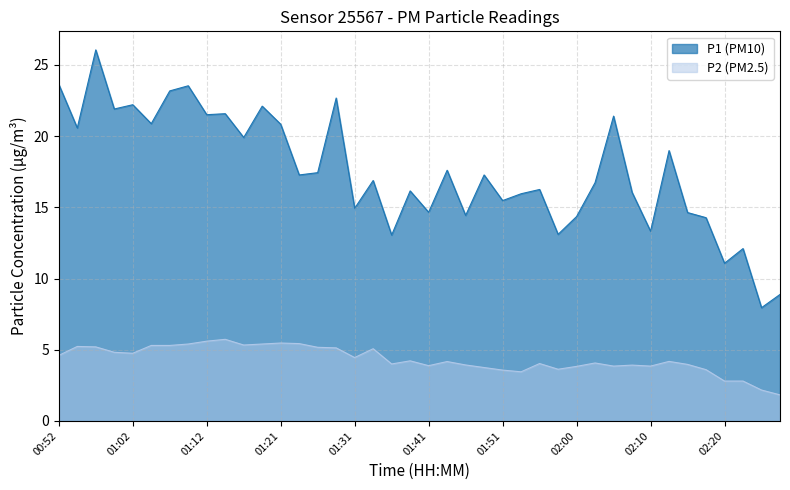

What is the average value of the P2 series?

4.3